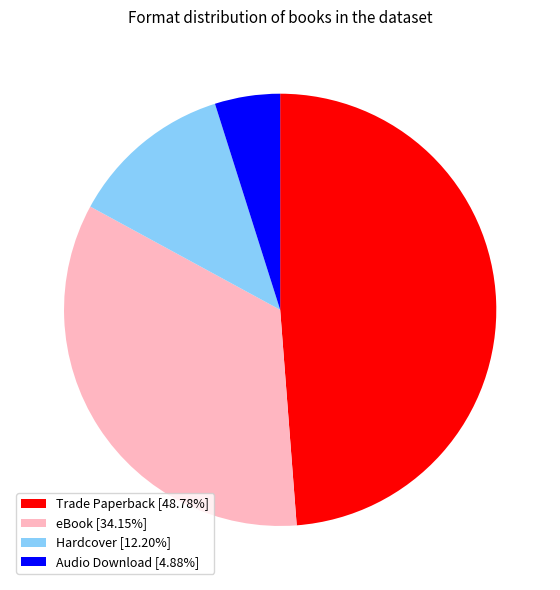

Does Hardcover [12.20%] account for over 50% of the chart?

No